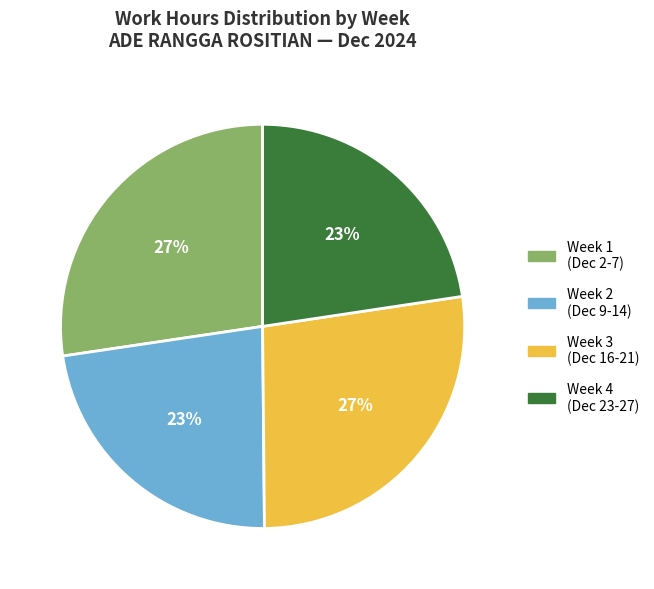

What percentage is the Week 3 (Dec 16-21) slice, to the nearest percent?

27%